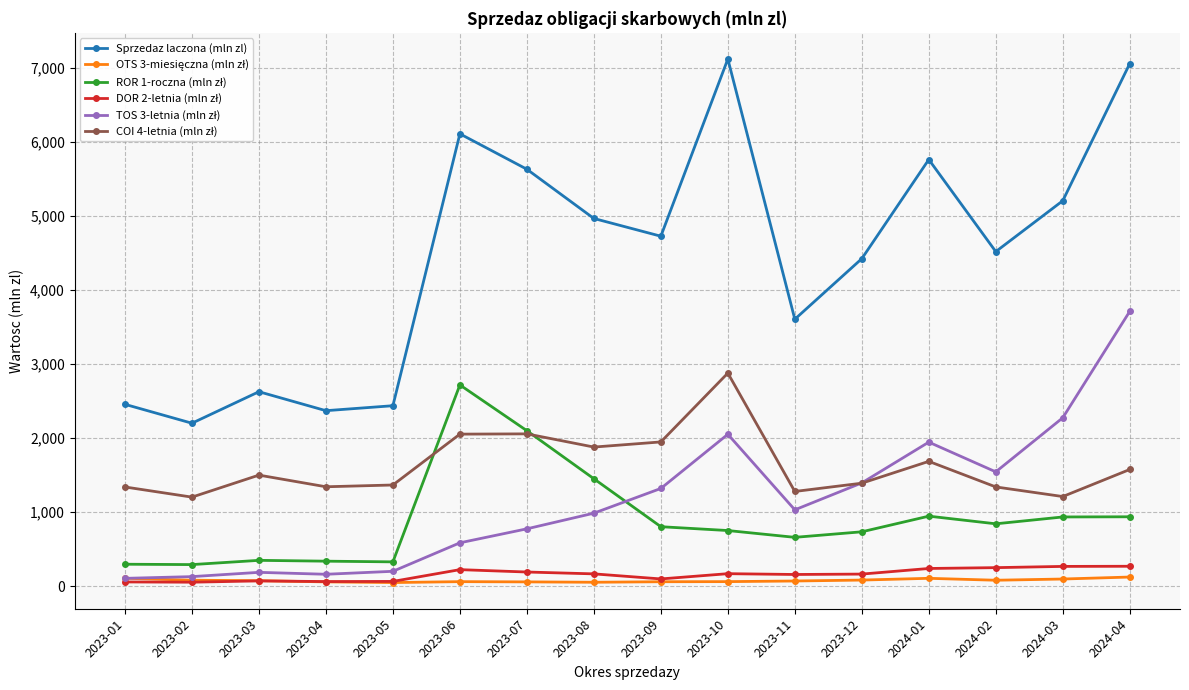

Which series has the largest total across all categories?

Sprzedaz laczona (mln zl)